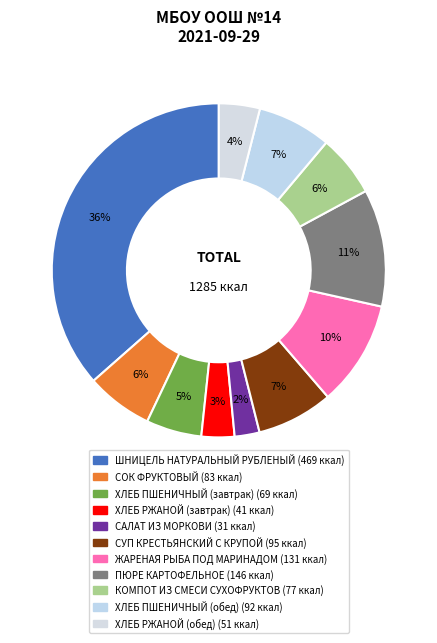

Between СОК ФРУКТОВЫЙ and ШНИЦЕЛЬ НАТУРАЛЬНЫЙ РУБЛЕНЫЙ, which is larger?

ШНИЦЕЛЬ НАТУРАЛЬНЫЙ РУБЛЕНЫЙ